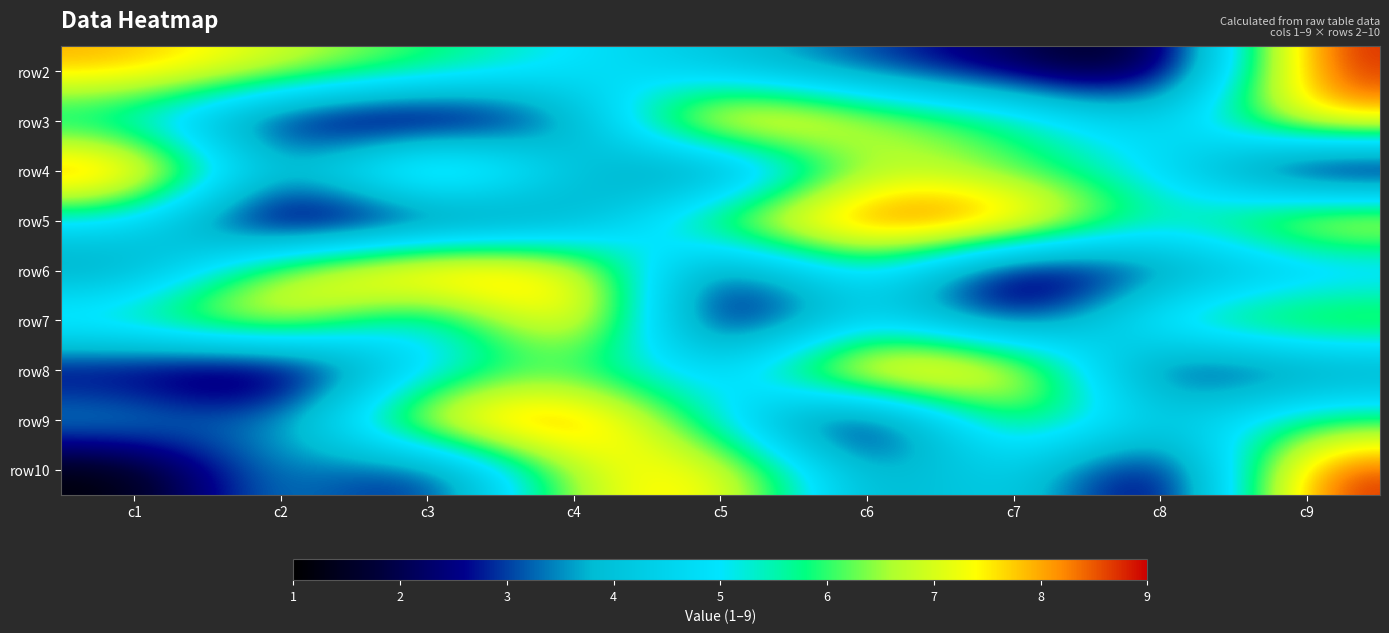

At which category is the sum across all series the highest?

c9